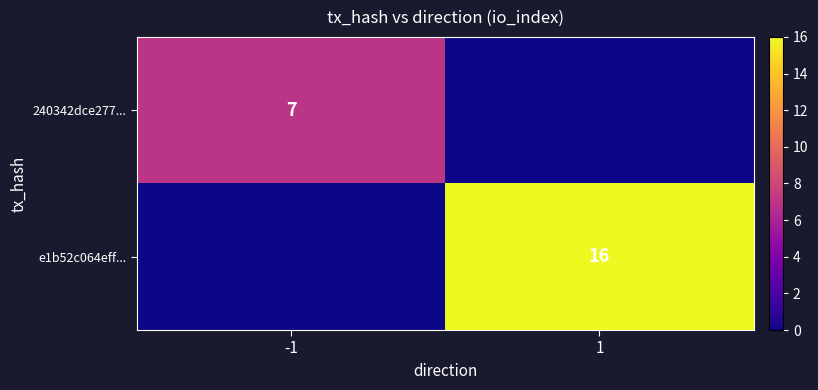

The 240342dce277... series shows 4 at -1. True or false?

False